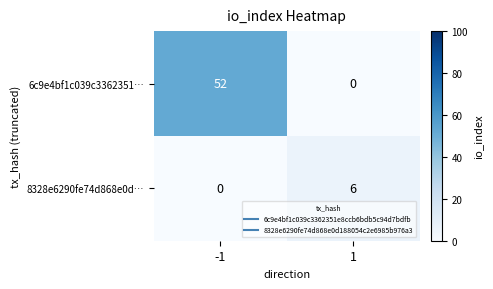

Is the value of 8328e6290fe74d868e0d… at -1 greater than the value of 6c9e4bf1c039c3362351… at -1?

No